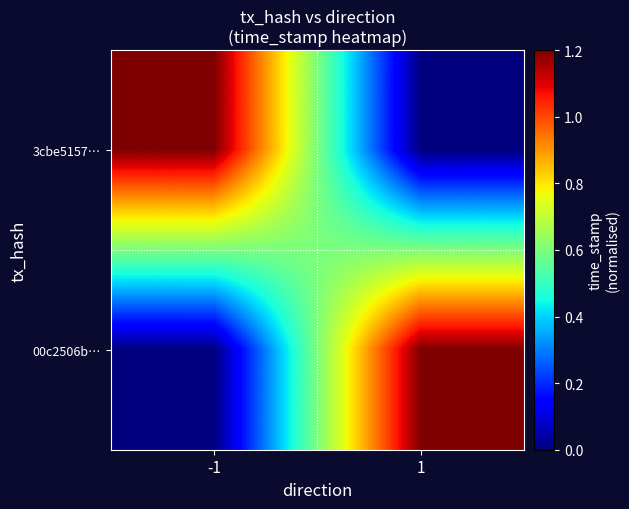

How many categories are shown in the chart?

2